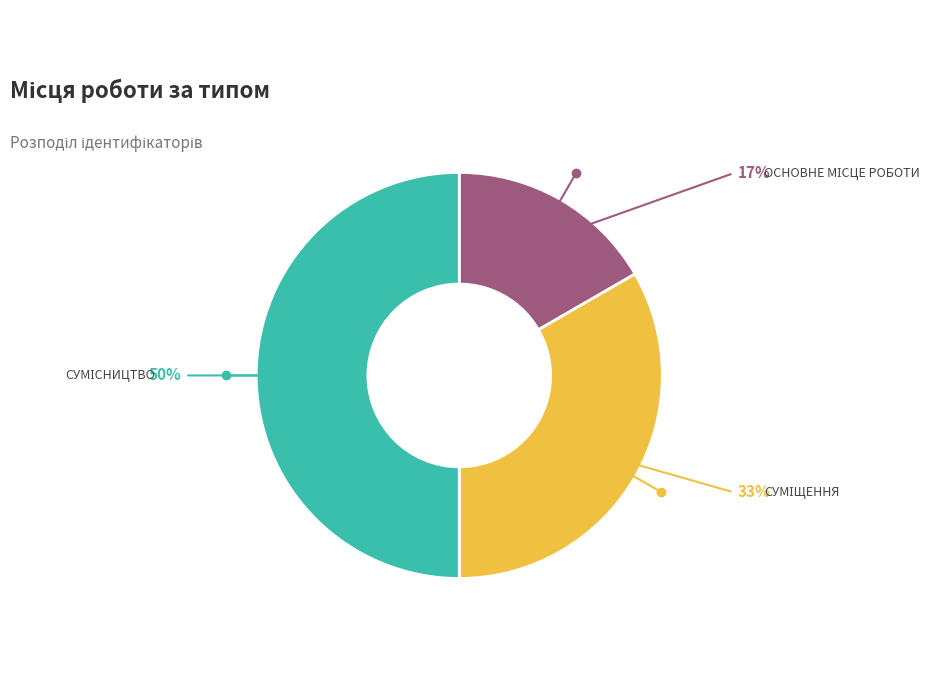

To the nearest percent, what is the difference between the largest and smallest slice percentages?

33%